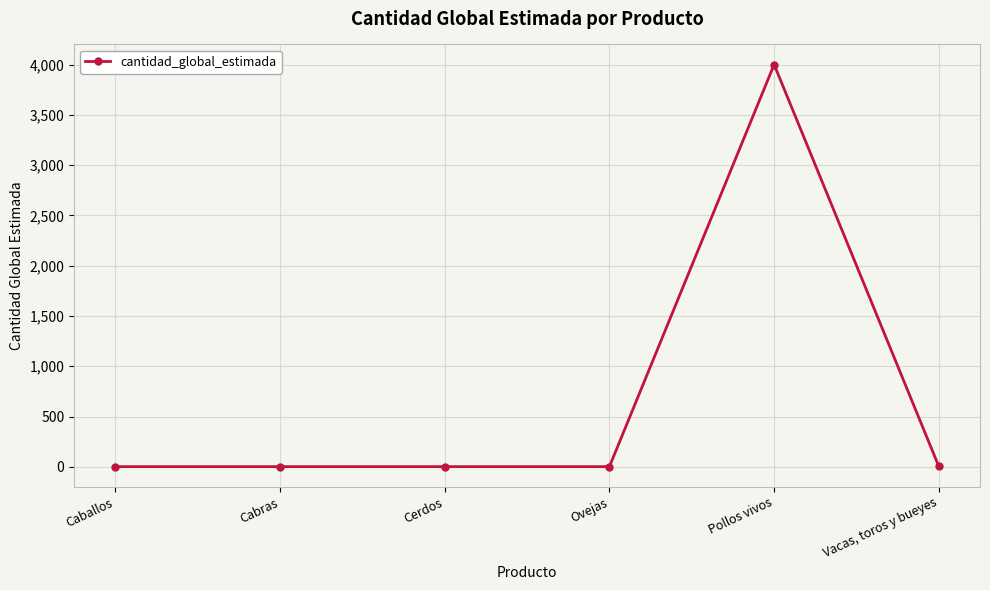

What is the average value?

669